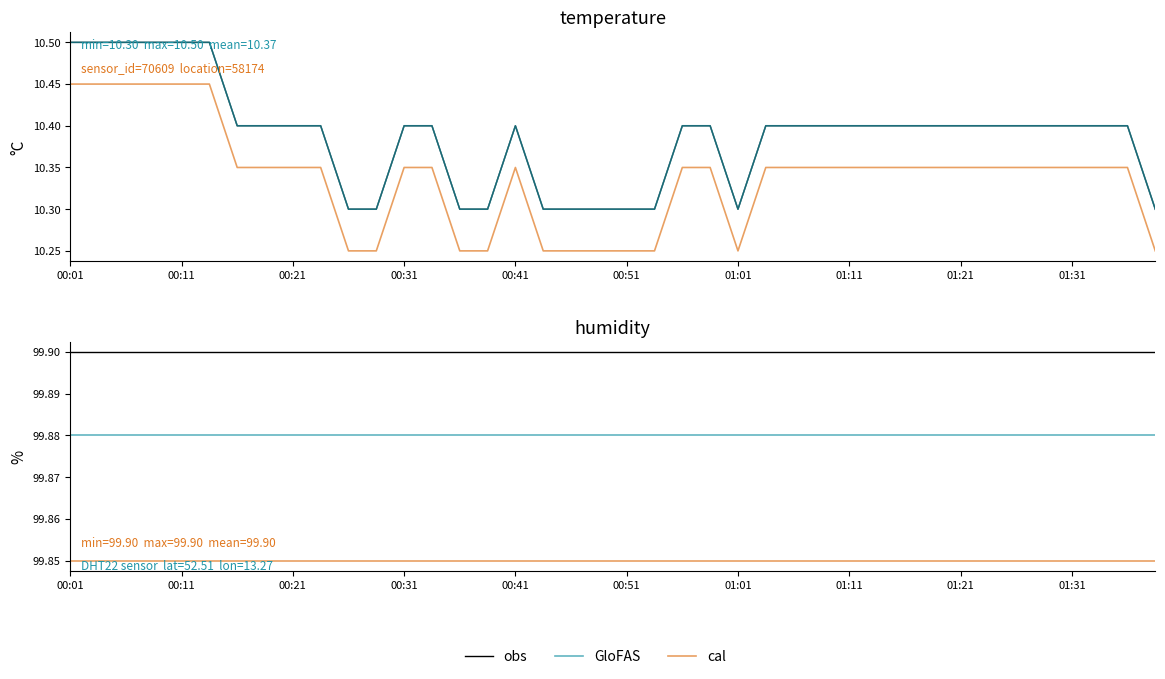

Does the chart display data point markers on the line(s)?

No